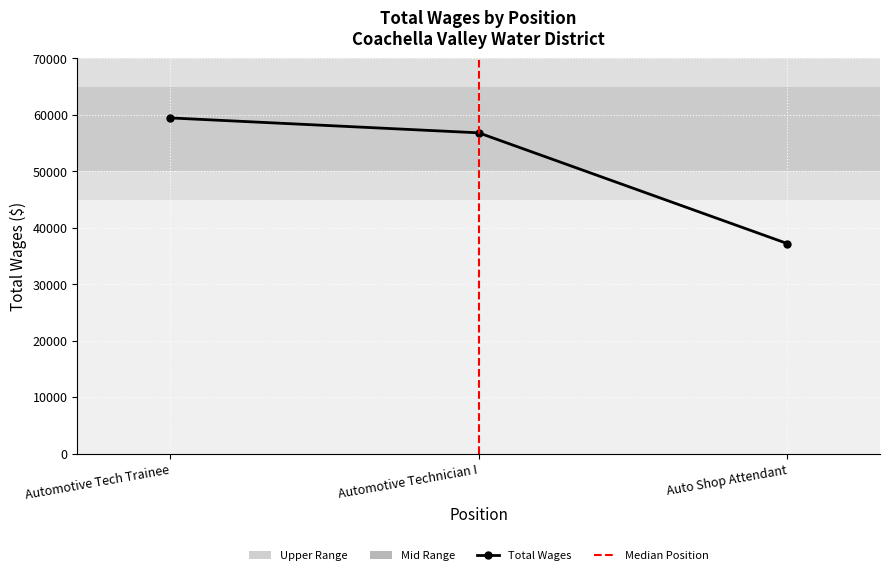

What is the ratio of the value at Auto Shop Attendant to the value at Automotive Tech Trainee?

0.6